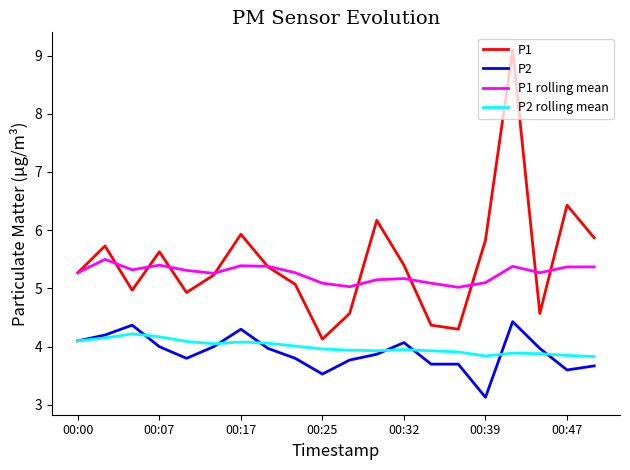

Does the chart have visible grid lines?

No